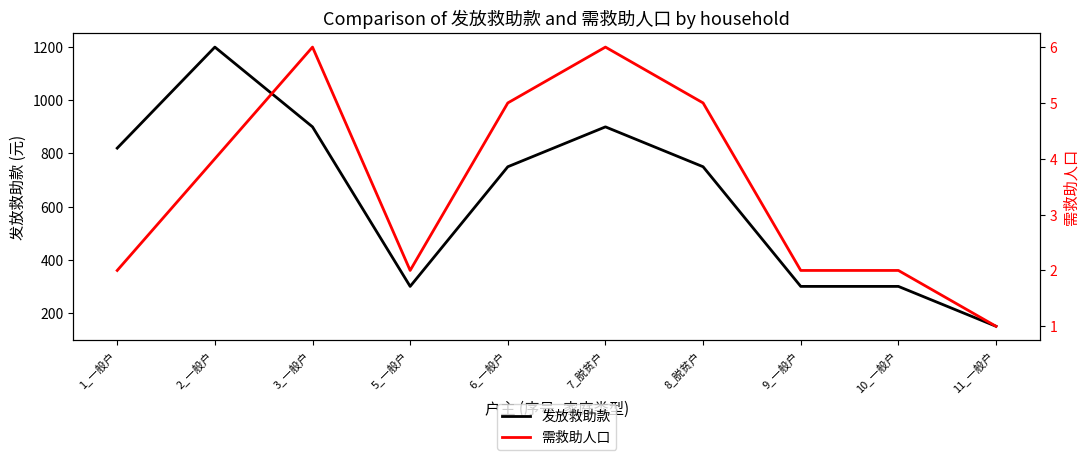

At which label does 需救助人口 reach its minimum?

11_一般户